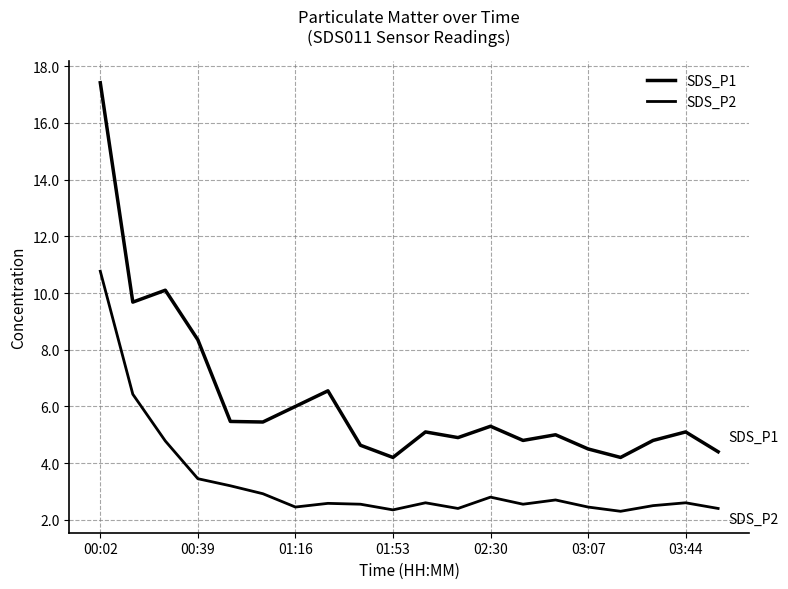

Does the chart have visible grid lines?

Yes